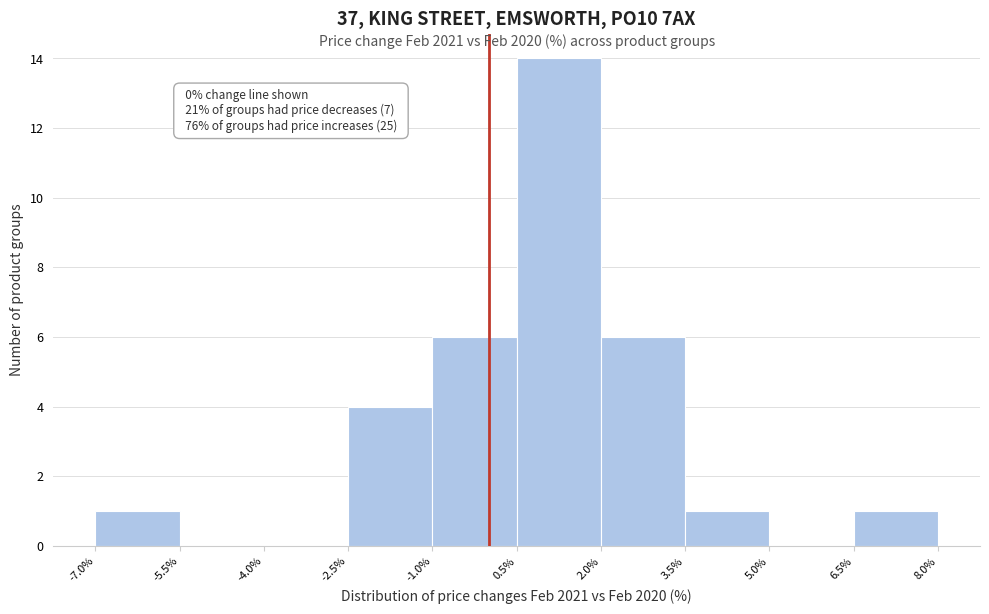

Which range on the x-axis has the tallest bar?

0.5% to 2.0%